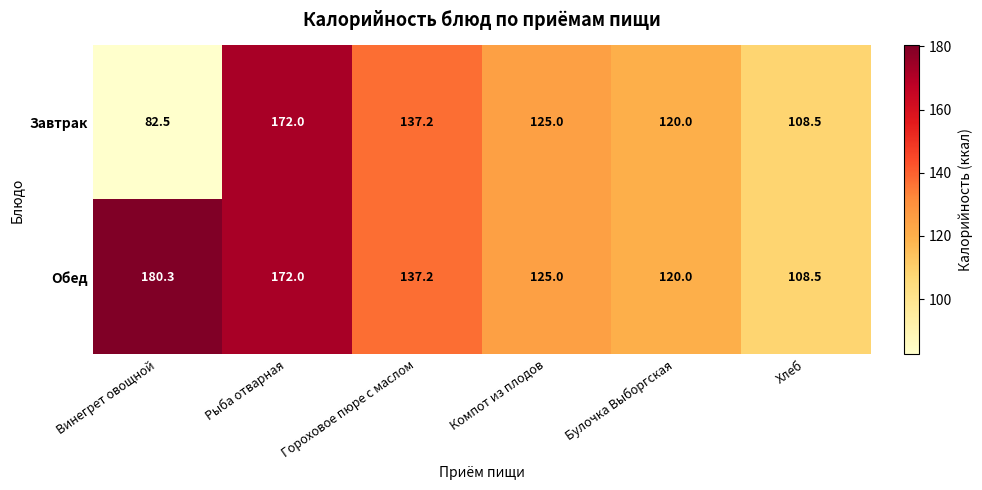

At which category is the sum across all series the highest?

Рыба отварная